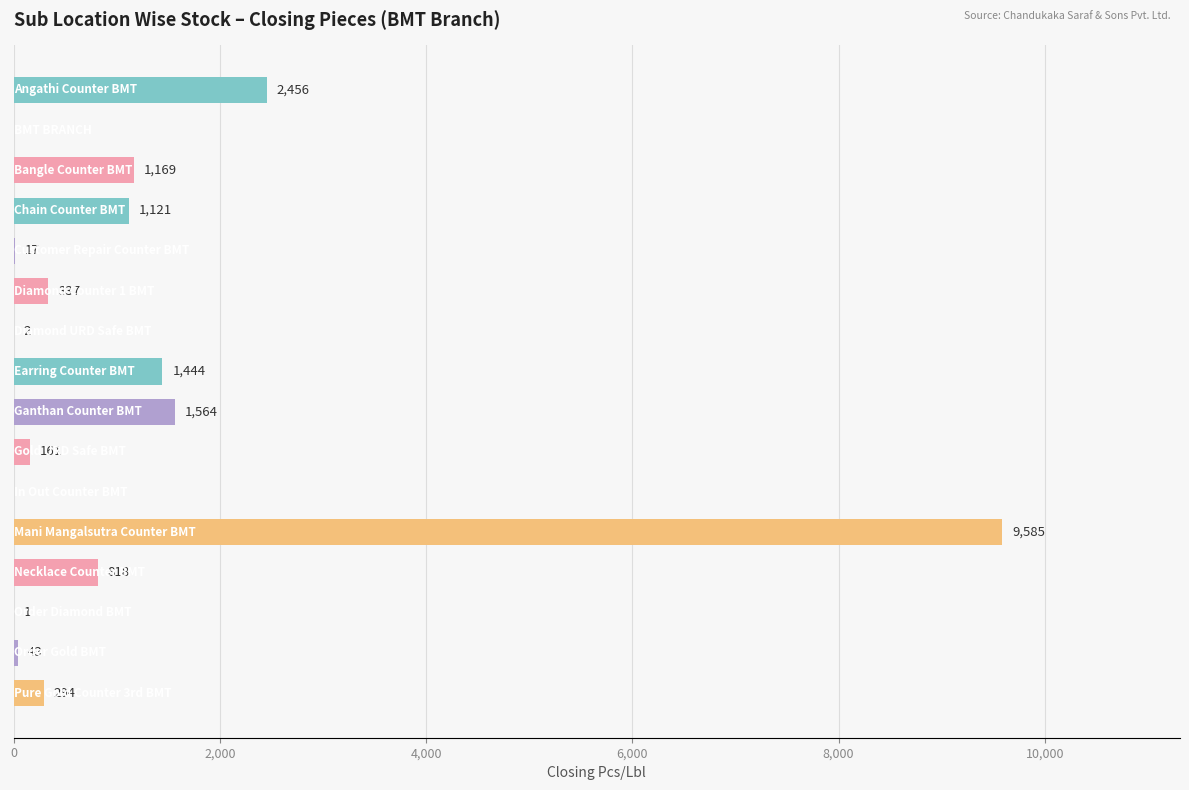

What is the greatest value displayed?

9585